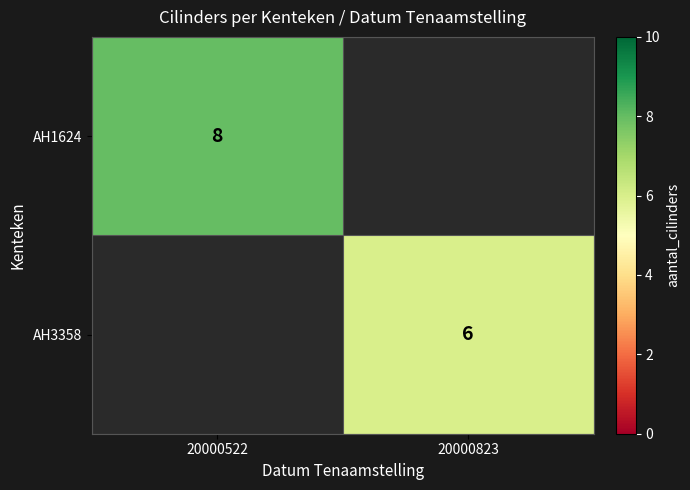

True or false: AH3358 has a value of 6 at 20000823.

True